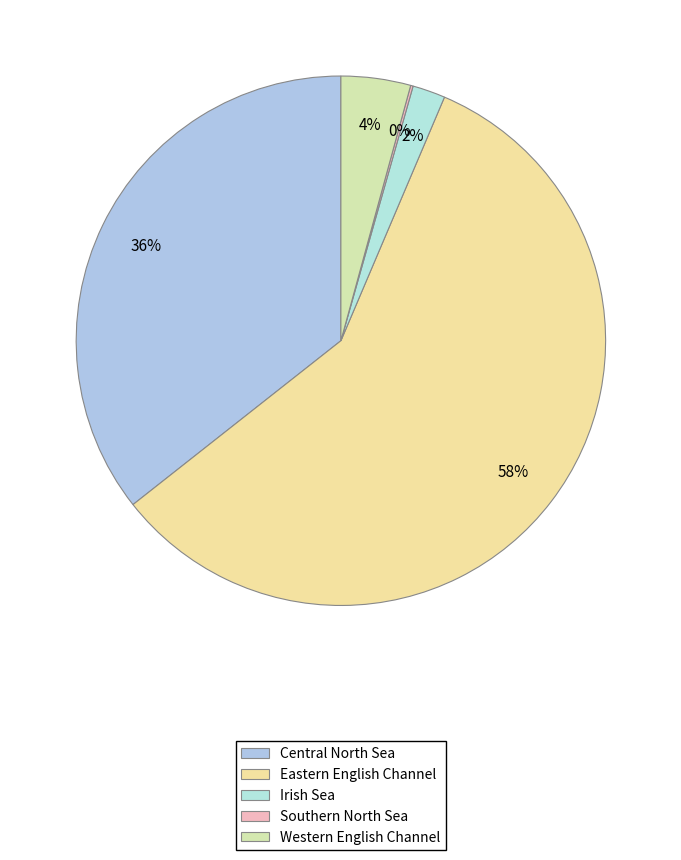

To the nearest percent, what percentage of the pie is Central North Sea?

36%